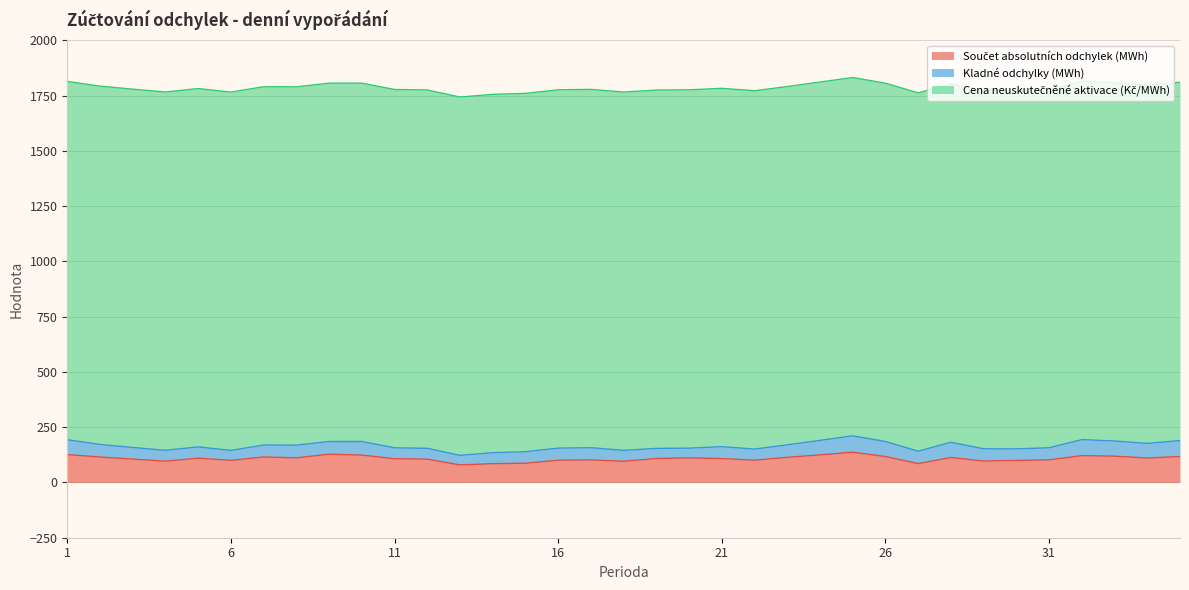

What is the difference between the Součet absolutních odchylek (MWh) values at 3 and 5?

4.2